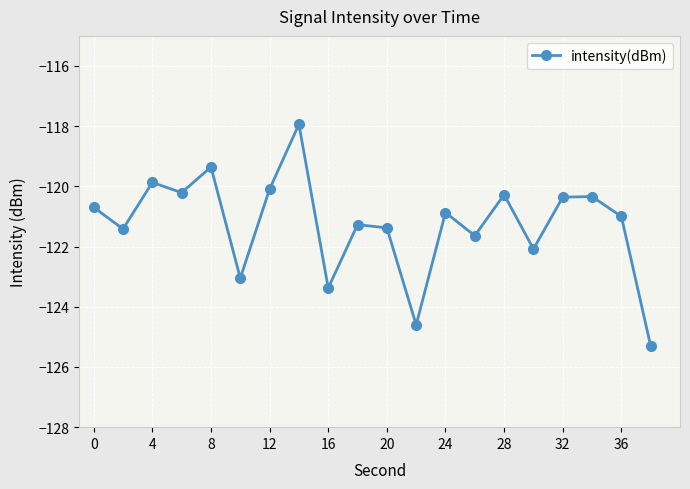

How many points are lower than both their immediate neighbors (excluding endpoints)?

7